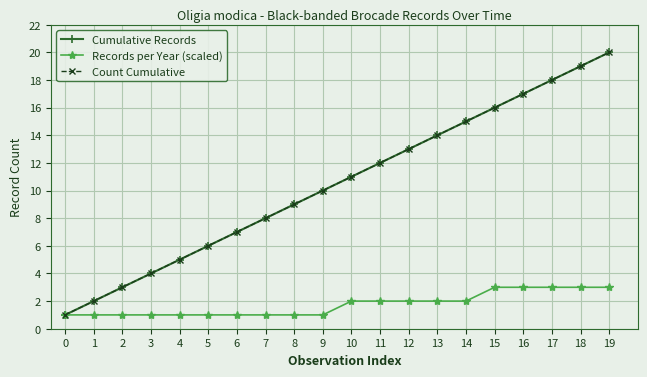

Is this an area chart (filled region under the line)?

No